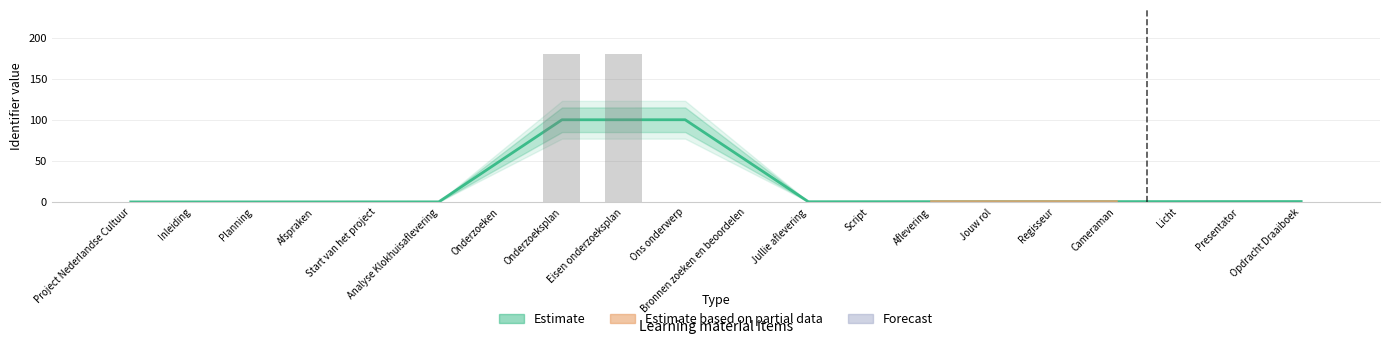

Reading left to right, what are all the values shown in this chart?

0.0	0.0	0.0	0.0	0.1	0.1	50.1	100.1	100.1	100.1	50.2	0.2	0.3	0.3	0.4	0.4	0.4	0.4	0.5	0.5